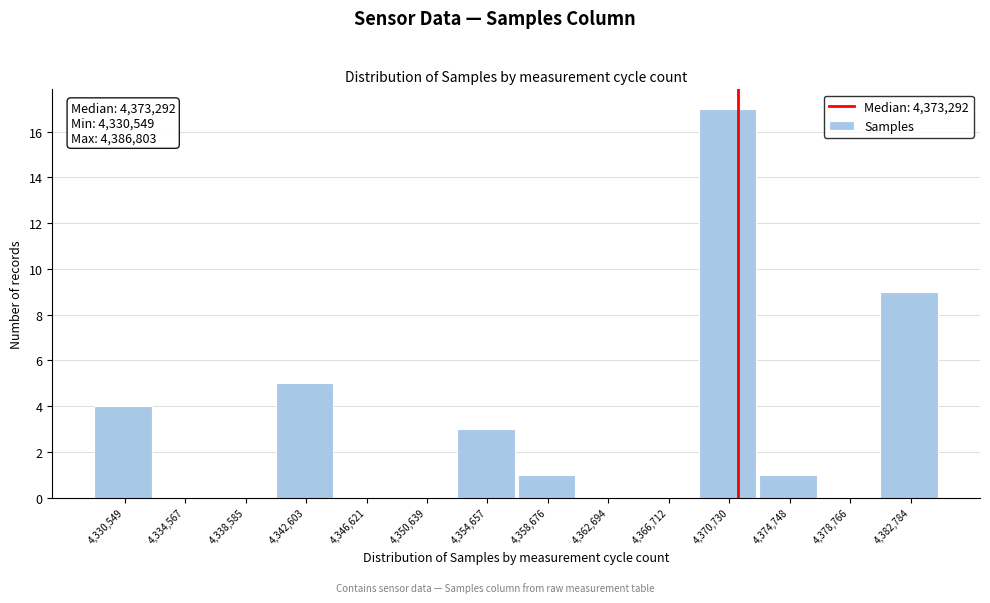

Reading left to right, extract all data points from this chart.

4,330,549=4	4,334,567=0	4,338,585=0	4,342,603=5	4,346,621=0	4,350,639=0	4,354,657=3	4,358,676=1	4,362,694=0	4,366,712=0	4,370,730=17	4,374,748=1	4,378,766=0	4,382,784=9